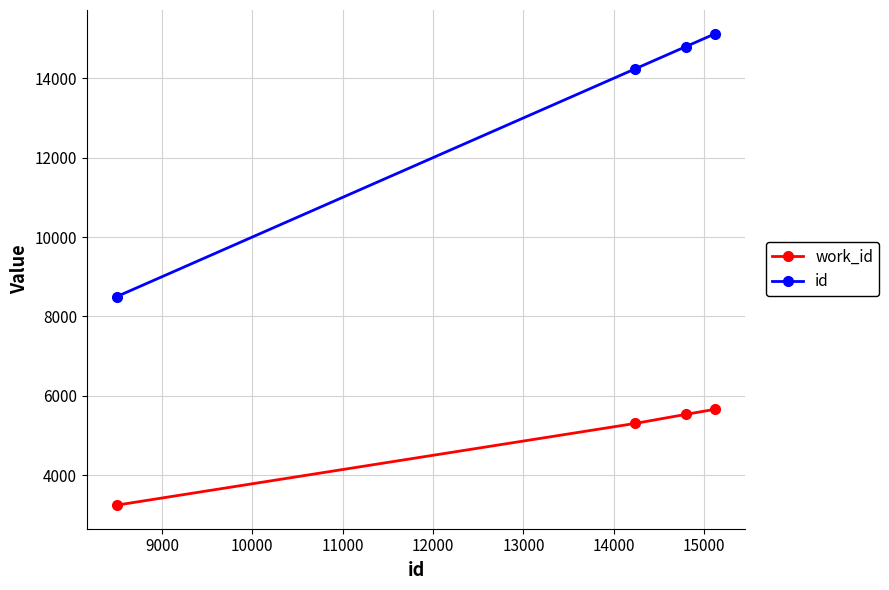

Which series has the largest total across all categories?

id